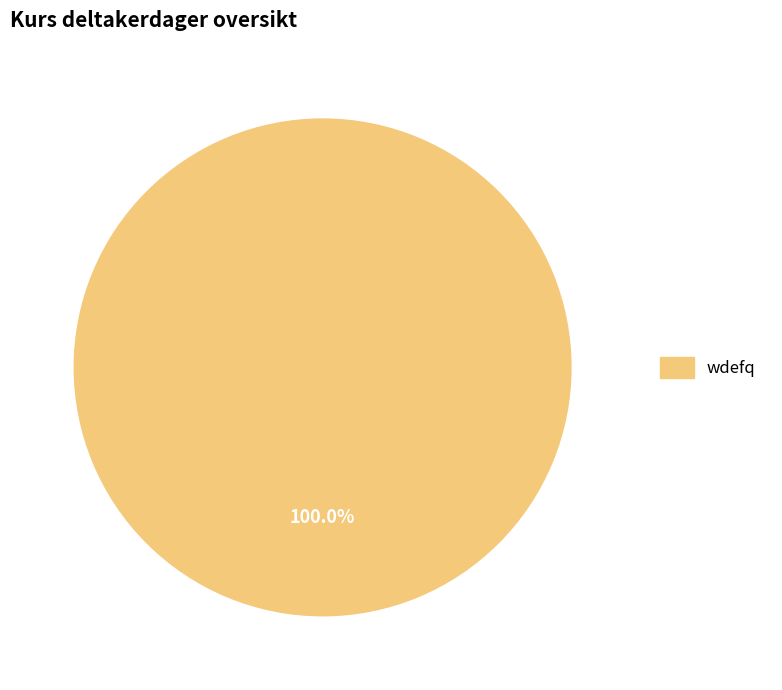

Does any single category account for the majority?

Yes